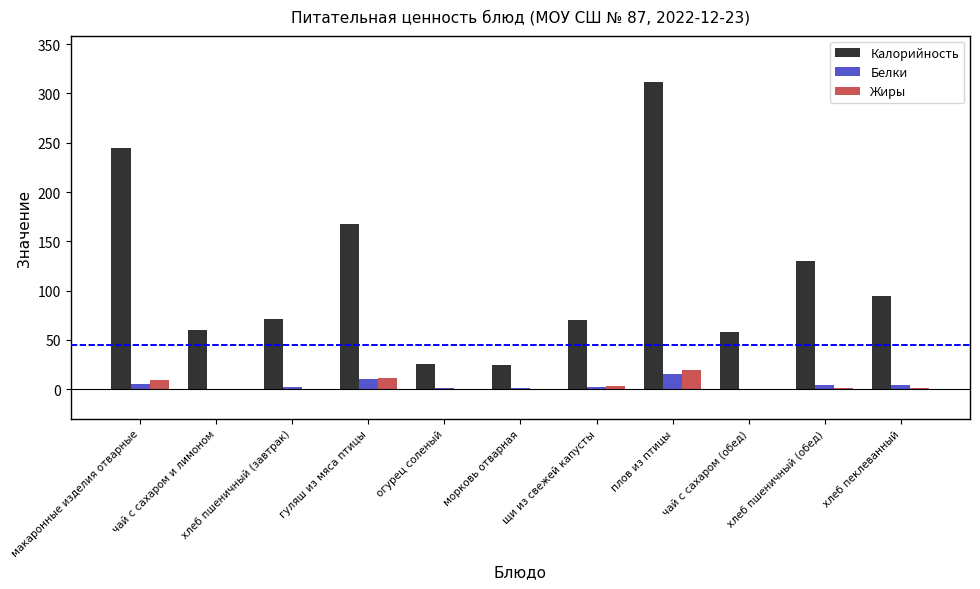

At which label does Жиры reach its peak?

плов из птицы